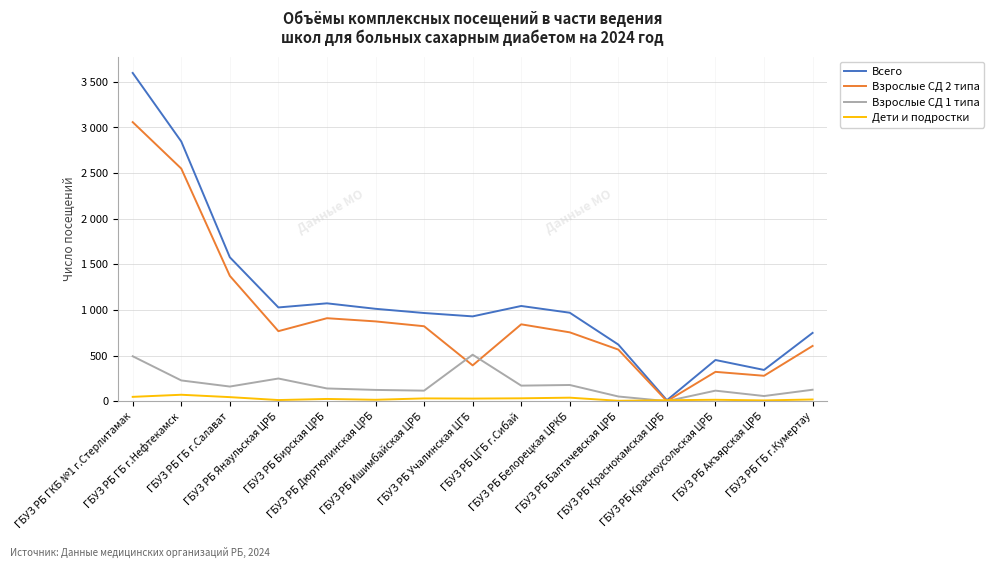

True or false: Взрослые СД 1 типа has more than 0 interior local peaks.

True